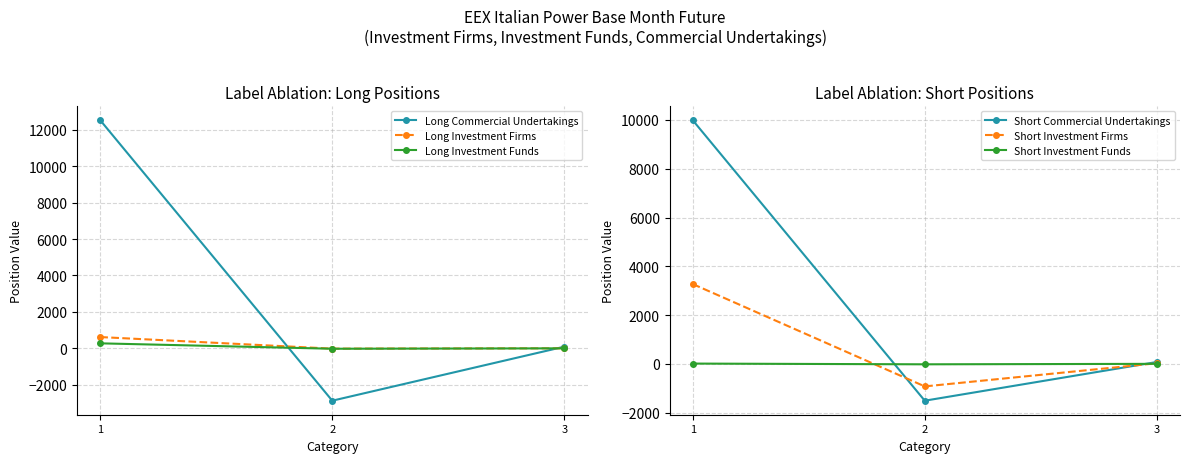

What are all the series names shown in the legend?

Long Commercial Undertakings, Long Investment Firms, Long Investment Funds, Short Commercial Undertakings, Short Investment Firms, Short Investment Funds